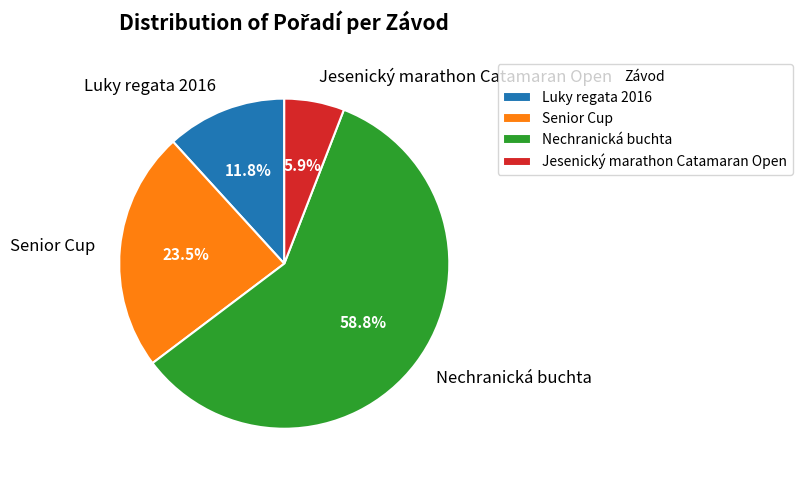

How many slices are in this pie chart?

4